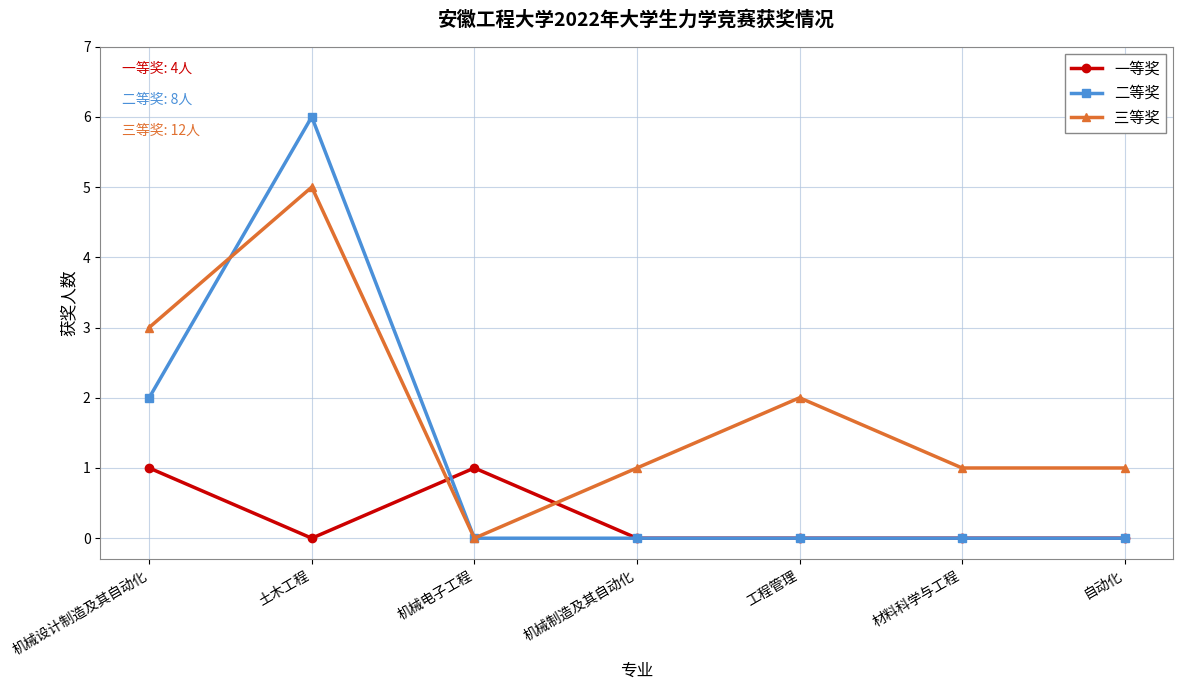

What are all the series names shown in the legend?

一等奖, 二等奖, 三等奖